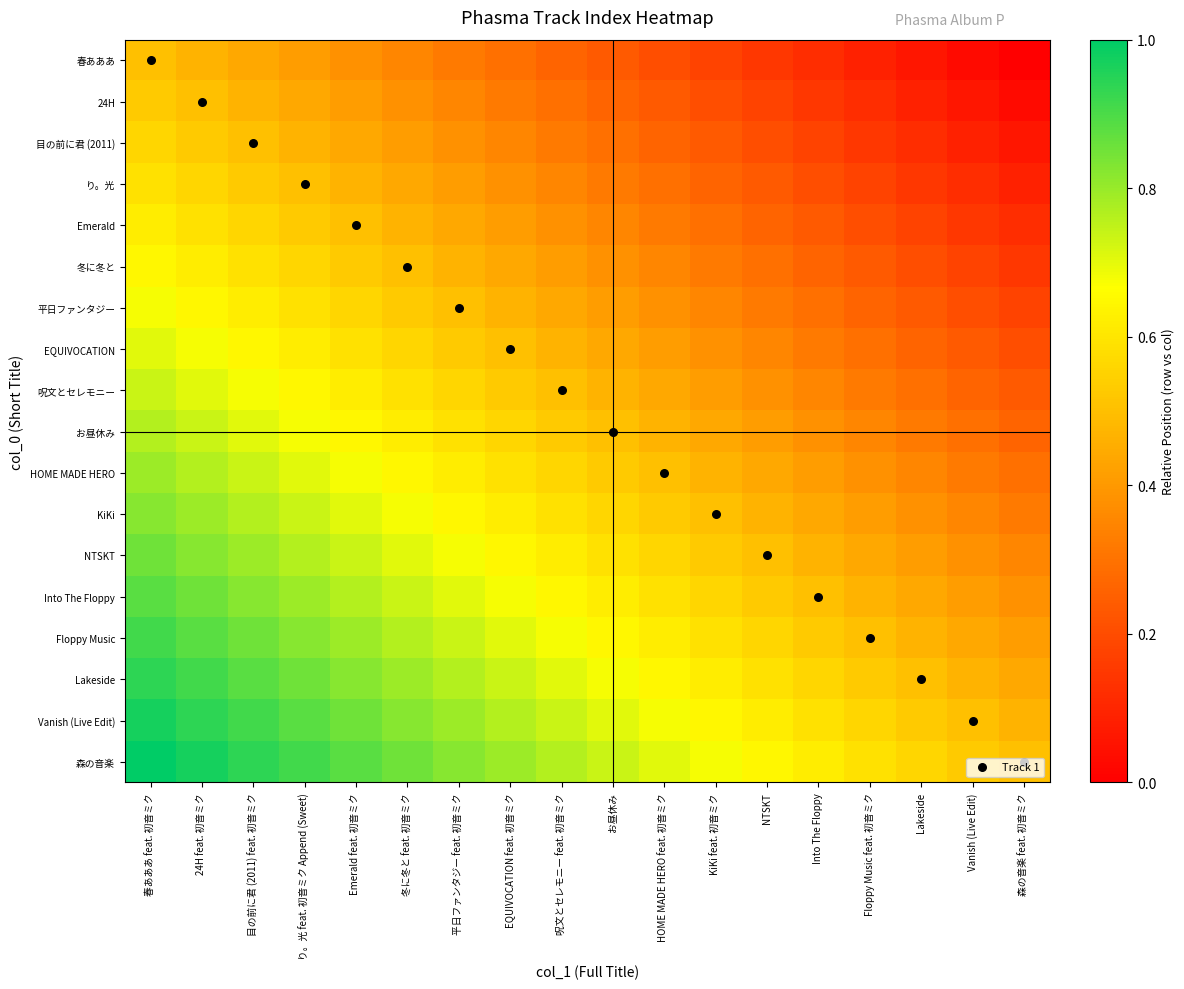

Reading right to left, extract all data points from this chart.

春あああ: 森の音楽 feat. 初音ミク=0.0	Vanish (Live Edit)=0.0	Lakeside=0.1	Floppy Music feat. 初音ミク=0.1	Into The Floppy=0.1	NTSKT=0.1	KiKi feat. 初音ミク=0.2	HOME MADE HERO feat. 初音ミク=0.2	お昼休み=0.2	呪文とセレモニー feat. 初音ミク=0.3	EQUIVOCATION feat. 初音ミク=0.3	平日ファンタジー feat. 初音ミク=0.3	冬に冬と feat. 初音ミク=0.4	Emerald feat. 初音ミク=0.4	り。光 feat. 初音ミク Append (Sweet)=0.4	目の前に君 (2011) feat. 初音ミク=0.4	24H feat. 初音ミク=0.5	春あああ feat. 初音ミク=0.5
24H: 森の音楽 feat. 初音ミク=0.0	Vanish (Live Edit)=0.1	Lakeside=0.1	Floppy Music feat. 初音ミク=0.1	Into The Floppy=0.1	NTSKT=0.2	KiKi feat. 初音ミク=0.2	HOME MADE HERO feat. 初音ミク=0.2	お昼休み=0.3	呪文とセレモニー feat. 初音ミク=0.3	EQUIVOCATION feat. 初音ミク=0.3	平日ファンタジー feat. 初音ミク=0.4	冬に冬と feat. 初音ミク=0.4	Emerald feat. 初音ミク=0.4	り。光 feat. 初音ミク Append (Sweet)=0.4	目の前に君 (2011) feat. 初音ミク=0.5	24H feat. 初音ミク=0.5	春あああ feat. 初音ミク=0.5
目の前に君 (2011): 森の音楽 feat. 初音ミク=0.1	Vanish (Live Edit)=0.1	Lakeside=0.1	Floppy Music feat. 初音ミク=0.1	Into The Floppy=0.2	NTSKT=0.2	KiKi feat. 初音ミク=0.2	HOME MADE HERO feat. 初音ミク=0.3	お昼休み=0.3	呪文とセレモニー feat. 初音ミク=0.3	EQUIVOCATION feat. 初音ミク=0.4	平日ファンタジー feat. 初音ミク=0.4	冬に冬と feat. 初音ミク=0.4	Emerald feat. 初音ミク=0.4	り。光 feat. 初音ミク Append (Sweet)=0.5	目の前に君 (2011) feat. 初音ミク=0.5	24H feat. 初音ミク=0.5	春あああ feat. 初音ミク=0.6
り。光: 森の音楽 feat. 初音ミク=0.1	Vanish (Live Edit)=0.1	Lakeside=0.1	Floppy Music feat. 初音ミク=0.2	Into The Floppy=0.2	NTSKT=0.2	KiKi feat. 初音ミク=0.3	HOME MADE HERO feat. 初音ミク=0.3	お昼休み=0.3	呪文とセレモニー feat. 初音ミク=0.4	EQUIVOCATION feat. 初音ミク=0.4	平日ファンタジー feat. 初音ミク=0.4	冬に冬と feat. 初音ミク=0.4	Emerald feat. 初音ミク=0.5	り。光 feat. 初音ミク Append (Sweet)=0.5	目の前に君 (2011) feat. 初音ミク=0.5	24H feat. 初音ミク=0.6	春あああ feat. 初音ミク=0.6
Emerald: 森の音楽 feat. 初音ミク=0.1	Vanish (Live Edit)=0.1	Lakeside=0.2	Floppy Music feat. 初音ミク=0.2	Into The Floppy=0.2	NTSKT=0.3	KiKi feat. 初音ミク=0.3	HOME MADE HERO feat. 初音ミク=0.3	お昼休み=0.4	呪文とセレモニー feat. 初音ミク=0.4	EQUIVOCATION feat. 初音ミク=0.4	平日ファンタジー feat. 初音ミク=0.4	冬に冬と feat. 初音ミク=0.5	Emerald feat. 初音ミク=0.5	り。光 feat. 初音ミク Append (Sweet)=0.5	目の前に君 (2011) feat. 初音ミク=0.6	24H feat. 初音ミク=0.6	春あああ feat. 初音ミク=0.6
冬に冬と: 森の音楽 feat. 初音ミク=0.1	Vanish (Live Edit)=0.2	Lakeside=0.2	Floppy Music feat. 初音ミク=0.2	Into The Floppy=0.3	NTSKT=0.3	KiKi feat. 初音ミク=0.3	HOME MADE HERO feat. 初音ミク=0.4	お昼休み=0.4	呪文とセレモニー feat. 初音ミク=0.4	EQUIVOCATION feat. 初音ミク=0.4	平日ファンタジー feat. 初音ミク=0.5	冬に冬と feat. 初音ミク=0.5	Emerald feat. 初音ミク=0.5	り。光 feat. 初音ミク Append (Sweet)=0.6	目の前に君 (2011) feat. 初音ミク=0.6	24H feat. 初音ミク=0.6	春あああ feat. 初音ミク=0.6
平日ファンタジー: 森の音楽 feat. 初音ミク=0.2	Vanish (Live Edit)=0.2	Lakeside=0.2	Floppy Music feat. 初音ミク=0.3	Into The Floppy=0.3	NTSKT=0.3	KiKi feat. 初音ミク=0.4	HOME MADE HERO feat. 初音ミク=0.4	お昼休み=0.4	呪文とセレモニー feat. 初音ミク=0.4	EQUIVOCATION feat. 初音ミク=0.5	平日ファンタジー feat. 初音ミク=0.5	冬に冬と feat. 初音ミク=0.5	Emerald feat. 初音ミク=0.6	り。光 feat. 初音ミク Append (Sweet)=0.6	目の前に君 (2011) feat. 初音ミク=0.6	24H feat. 初音ミク=0.6	春あああ feat. 初音ミク=0.7
EQUIVOCATION: 森の音楽 feat. 初音ミク=0.2	Vanish (Live Edit)=0.2	Lakeside=0.3	Floppy Music feat. 初音ミク=0.3	Into The Floppy=0.3	NTSKT=0.4	KiKi feat. 初音ミク=0.4	HOME MADE HERO feat. 初音ミク=0.4	お昼休み=0.4	呪文とセレモニー feat. 初音ミク=0.5	EQUIVOCATION feat. 初音ミク=0.5	平日ファンタジー feat. 初音ミク=0.5	冬に冬と feat. 初音ミク=0.6	Emerald feat. 初音ミク=0.6	り。光 feat. 初音ミク Append (Sweet)=0.6	目の前に君 (2011) feat. 初音ミク=0.6	24H feat. 初音ミク=0.7	春あああ feat. 初音ミク=0.7
呪文とセレモニー: 森の音楽 feat. 初音ミク=0.2	Vanish (Live Edit)=0.3	Lakeside=0.3	Floppy Music feat. 初音ミク=0.3	Into The Floppy=0.4	NTSKT=0.4	KiKi feat. 初音ミク=0.4	HOME MADE HERO feat. 初音ミク=0.4	お昼休み=0.5	呪文とセレモニー feat. 初音ミク=0.5	EQUIVOCATION feat. 初音ミク=0.5	平日ファンタジー feat. 初音ミク=0.6	冬に冬と feat. 初音ミク=0.6	Emerald feat. 初音ミク=0.6	り。光 feat. 初音ミク Append (Sweet)=0.6	目の前に君 (2011) feat. 初音ミク=0.7	24H feat. 初音ミク=0.7	春あああ feat. 初音ミク=0.7
お昼休み: 森の音楽 feat. 初音ミク=0.3	Vanish (Live Edit)=0.3	Lakeside=0.3	Floppy Music feat. 初音ミク=0.4	Into The Floppy=0.4	NTSKT=0.4	KiKi feat. 初音ミク=0.4	HOME MADE HERO feat. 初音ミク=0.5	お昼休み=0.5	呪文とセレモニー feat. 初音ミク=0.5	EQUIVOCATION feat. 初音ミク=0.6	平日ファンタジー feat. 初音ミク=0.6	冬に冬と feat. 初音ミク=0.6	Emerald feat. 初音ミク=0.6	り。光 feat. 初音ミク Append (Sweet)=0.7	目の前に君 (2011) feat. 初音ミク=0.7	24H feat. 初音ミク=0.7	春あああ feat. 初音ミク=0.8
HOME MADE HERO: 森の音楽 feat. 初音ミク=0.3	Vanish (Live Edit)=0.3	Lakeside=0.4	Floppy Music feat. 初音ミク=0.4	Into The Floppy=0.4	NTSKT=0.4	KiKi feat. 初音ミク=0.5	HOME MADE HERO feat. 初音ミク=0.5	お昼休み=0.5	呪文とセレモニー feat. 初音ミク=0.6	EQUIVOCATION feat. 初音ミク=0.6	平日ファンタジー feat. 初音ミク=0.6	冬に冬と feat. 初音ミク=0.6	Emerald feat. 初音ミク=0.7	り。光 feat. 初音ミク Append (Sweet)=0.7	目の前に君 (2011) feat. 初音ミク=0.7	24H feat. 初音ミク=0.8	春あああ feat. 初音ミク=0.8
KiKi: 森の音楽 feat. 初音ミク=0.3	Vanish (Live Edit)=0.4	Lakeside=0.4	Floppy Music feat. 初音ミク=0.4	Into The Floppy=0.4	NTSKT=0.5	KiKi feat. 初音ミク=0.5	HOME MADE HERO feat. 初音ミク=0.5	お昼休み=0.6	呪文とセレモニー feat. 初音ミク=0.6	EQUIVOCATION feat. 初音ミク=0.6	平日ファンタジー feat. 初音ミク=0.6	冬に冬と feat. 初音ミク=0.7	Emerald feat. 初音ミク=0.7	り。光 feat. 初音ミク Append (Sweet)=0.7	目の前に君 (2011) feat. 初音ミク=0.8	24H feat. 初音ミク=0.8	春あああ feat. 初音ミク=0.8
NTSKT: 森の音楽 feat. 初音ミク=0.4	Vanish (Live Edit)=0.4	Lakeside=0.4	Floppy Music feat. 初音ミク=0.4	Into The Floppy=0.5	NTSKT=0.5	KiKi feat. 初音ミク=0.5	HOME MADE HERO feat. 初音ミク=0.6	お昼休み=0.6	呪文とセレモニー feat. 初音ミク=0.6	EQUIVOCATION feat. 初音ミク=0.6	平日ファンタジー feat. 初音ミク=0.7	冬に冬と feat. 初音ミク=0.7	Emerald feat. 初音ミク=0.7	り。光 feat. 初音ミク Append (Sweet)=0.8	目の前に君 (2011) feat. 初音ミク=0.8	24H feat. 初音ミク=0.8	春あああ feat. 初音ミク=0.9
Into The Floppy: 森の音楽 feat. 初音ミク=0.4	Vanish (Live Edit)=0.4	Lakeside=0.4	Floppy Music feat. 初音ミク=0.5	Into The Floppy=0.5	NTSKT=0.5	KiKi feat. 初音ミク=0.6	HOME MADE HERO feat. 初音ミク=0.6	お昼休み=0.6	呪文とセレモニー feat. 初音ミク=0.6	EQUIVOCATION feat. 初音ミク=0.7	平日ファンタジー feat. 初音ミク=0.7	冬に冬と feat. 初音ミク=0.7	Emerald feat. 初音ミク=0.8	り。光 feat. 初音ミク Append (Sweet)=0.8	目の前に君 (2011) feat. 初音ミク=0.8	24H feat. 初音ミク=0.9	春あああ feat. 初音ミク=0.9
Floppy Music: 森の音楽 feat. 初音ミク=0.4	Vanish (Live Edit)=0.4	Lakeside=0.5	Floppy Music feat. 初音ミク=0.5	Into The Floppy=0.5	NTSKT=0.6	KiKi feat. 初音ミク=0.6	HOME MADE HERO feat. 初音ミク=0.6	お昼休み=0.6	呪文とセレモニー feat. 初音ミク=0.7	EQUIVOCATION feat. 初音ミク=0.7	平日ファンタジー feat. 初音ミク=0.7	冬に冬と feat. 初音ミク=0.8	Emerald feat. 初音ミク=0.8	り。光 feat. 初音ミク Append (Sweet)=0.8	目の前に君 (2011) feat. 初音ミク=0.9	24H feat. 初音ミク=0.9	春あああ feat. 初音ミク=0.9
Lakeside: 森の音楽 feat. 初音ミク=0.4	Vanish (Live Edit)=0.5	Lakeside=0.5	Floppy Music feat. 初音ミク=0.5	Into The Floppy=0.6	NTSKT=0.6	KiKi feat. 初音ミク=0.6	HOME MADE HERO feat. 初音ミク=0.6	お昼休み=0.7	呪文とセレモニー feat. 初音ミク=0.7	EQUIVOCATION feat. 初音ミク=0.7	平日ファンタジー feat. 初音ミク=0.8	冬に冬と feat. 初音ミク=0.8	Emerald feat. 初音ミク=0.8	り。光 feat. 初音ミク Append (Sweet)=0.9	目の前に君 (2011) feat. 初音ミク=0.9	24H feat. 初音ミク=0.9	春あああ feat. 初音ミク=0.9
Vanish (Live Edit): 森の音楽 feat. 初音ミク=0.5	Vanish (Live Edit)=0.5	Lakeside=0.5	Floppy Music feat. 初音ミク=0.6	Into The Floppy=0.6	NTSKT=0.6	KiKi feat. 初音ミク=0.6	HOME MADE HERO feat. 初音ミク=0.7	お昼休み=0.7	呪文とセレモニー feat. 初音ミク=0.7	EQUIVOCATION feat. 初音ミク=0.8	平日ファンタジー feat. 初音ミク=0.8	冬に冬と feat. 初音ミク=0.8	Emerald feat. 初音ミク=0.9	り。光 feat. 初音ミク Append (Sweet)=0.9	目の前に君 (2011) feat. 初音ミク=0.9	24H feat. 初音ミク=0.9	春あああ feat. 初音ミク=1.0
森の音楽: 森の音楽 feat. 初音ミク=0.5	Vanish (Live Edit)=0.5	Lakeside=0.6	Floppy Music feat. 初音ミク=0.6	Into The Floppy=0.6	NTSKT=0.6	KiKi feat. 初音ミク=0.7	HOME MADE HERO feat. 初音ミク=0.7	お昼休み=0.7	呪文とセレモニー feat. 初音ミク=0.8	EQUIVOCATION feat. 初音ミク=0.8	平日ファンタジー feat. 初音ミク=0.8	冬に冬と feat. 初音ミク=0.9	Emerald feat. 初音ミク=0.9	り。光 feat. 初音ミク Append (Sweet)=0.9	目の前に君 (2011) feat. 初音ミク=0.9	24H feat. 初音ミク=1.0	春あああ feat. 初音ミク=1.0